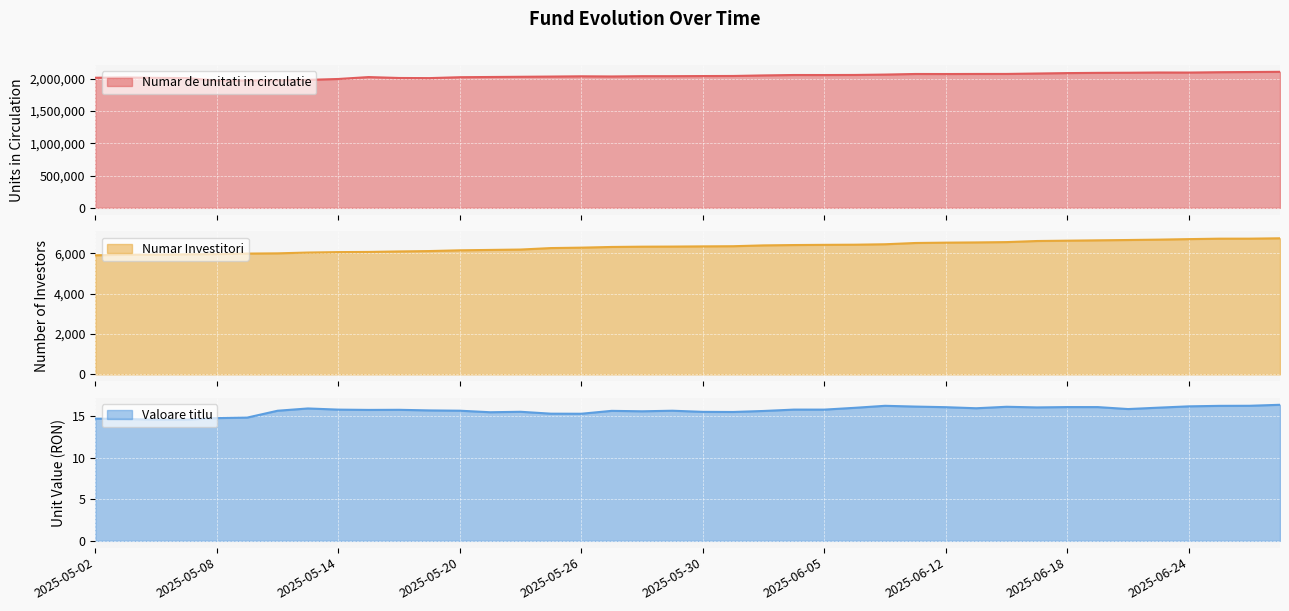

At which category is the sum across all series the highest?

2025-06-27